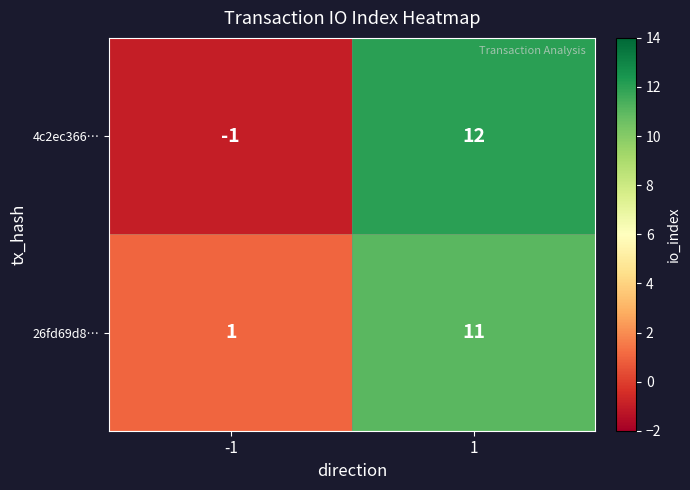

The 26fd69d8… series shows 4 at 1. True or false?

False